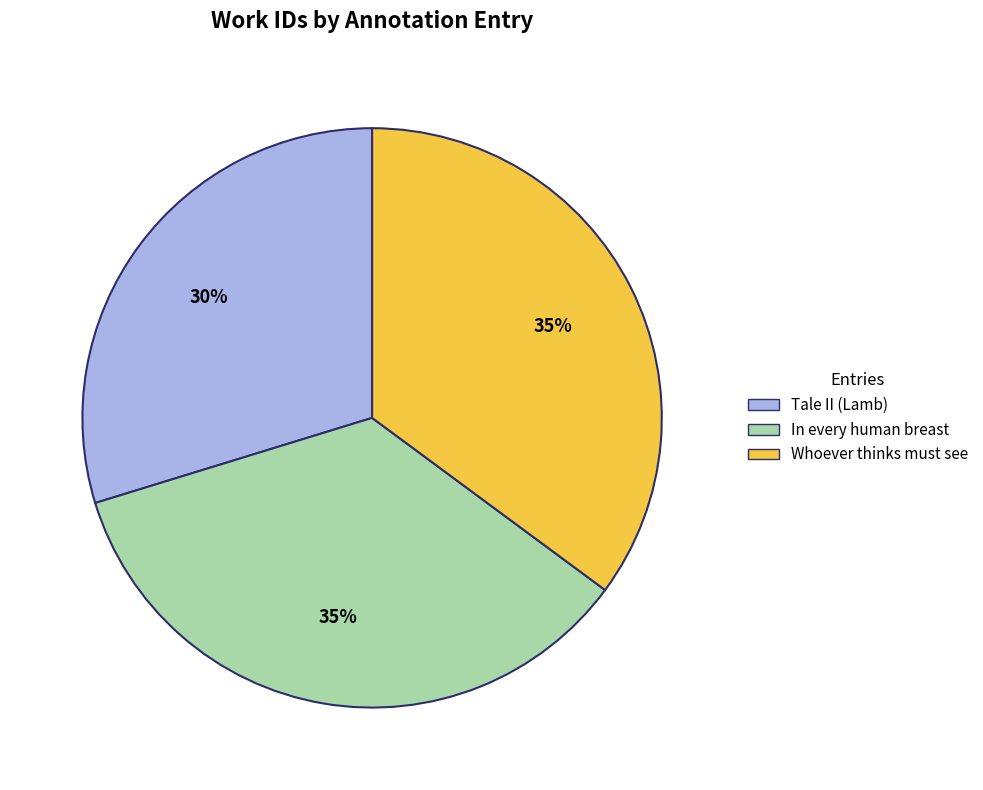

Which slice is the smallest?

Tale II (Lamb)